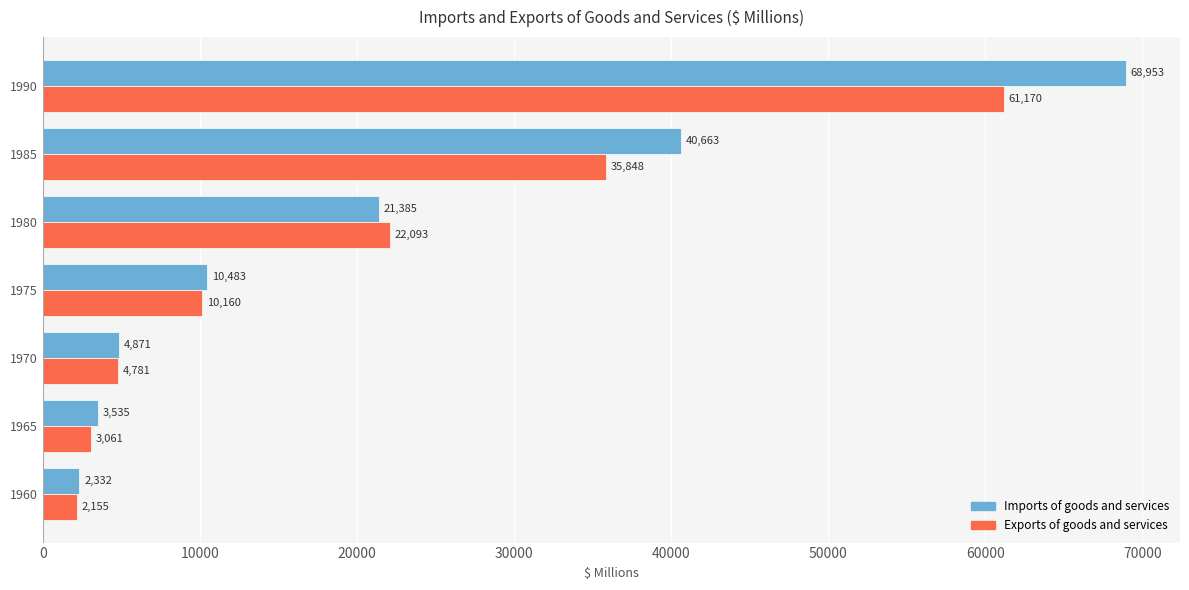

The value of Exports of goods and services at 1965 is 5501. True or false?

False